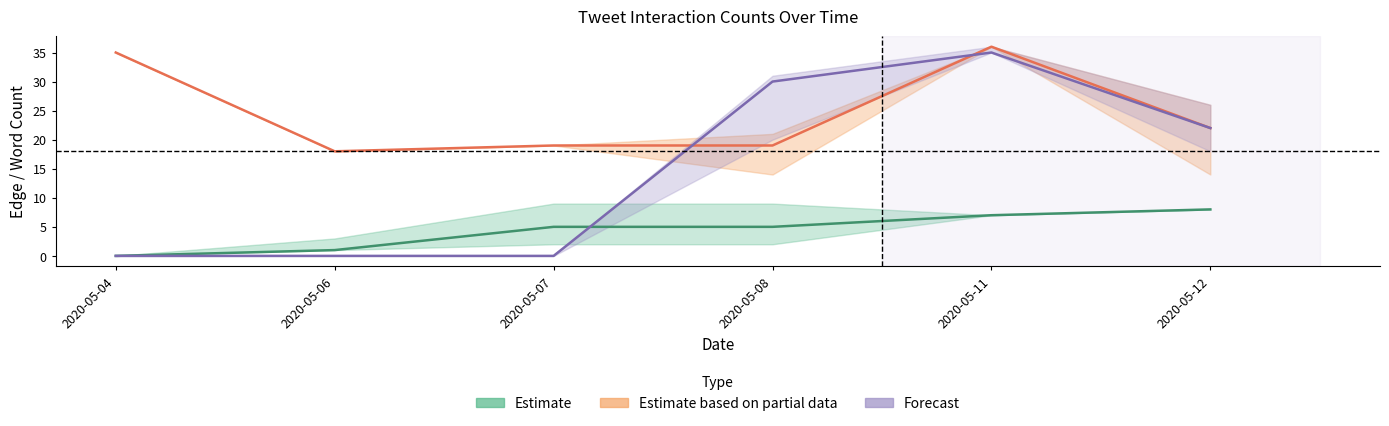

Is the value of Estimate based on partial data at 2020-05-12 greater than the value of Estimate at 2020-05-06?

Yes